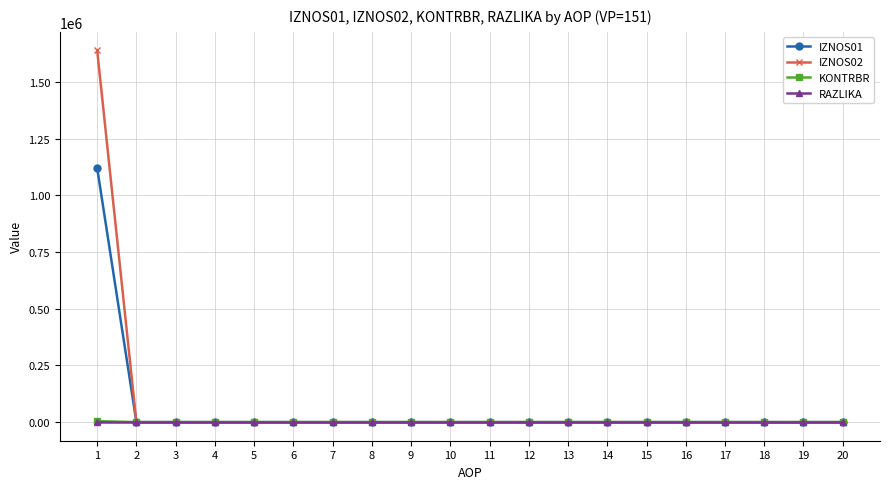

What are all the series names shown in the legend?

IZNOS01, IZNOS02, KONTRBR, RAZLIKA